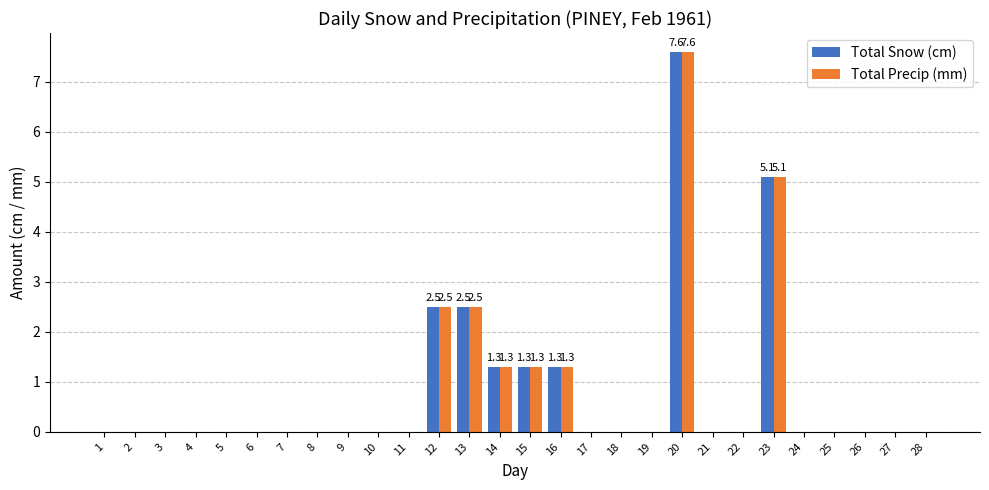

Does the chart contain stacked bars?

No